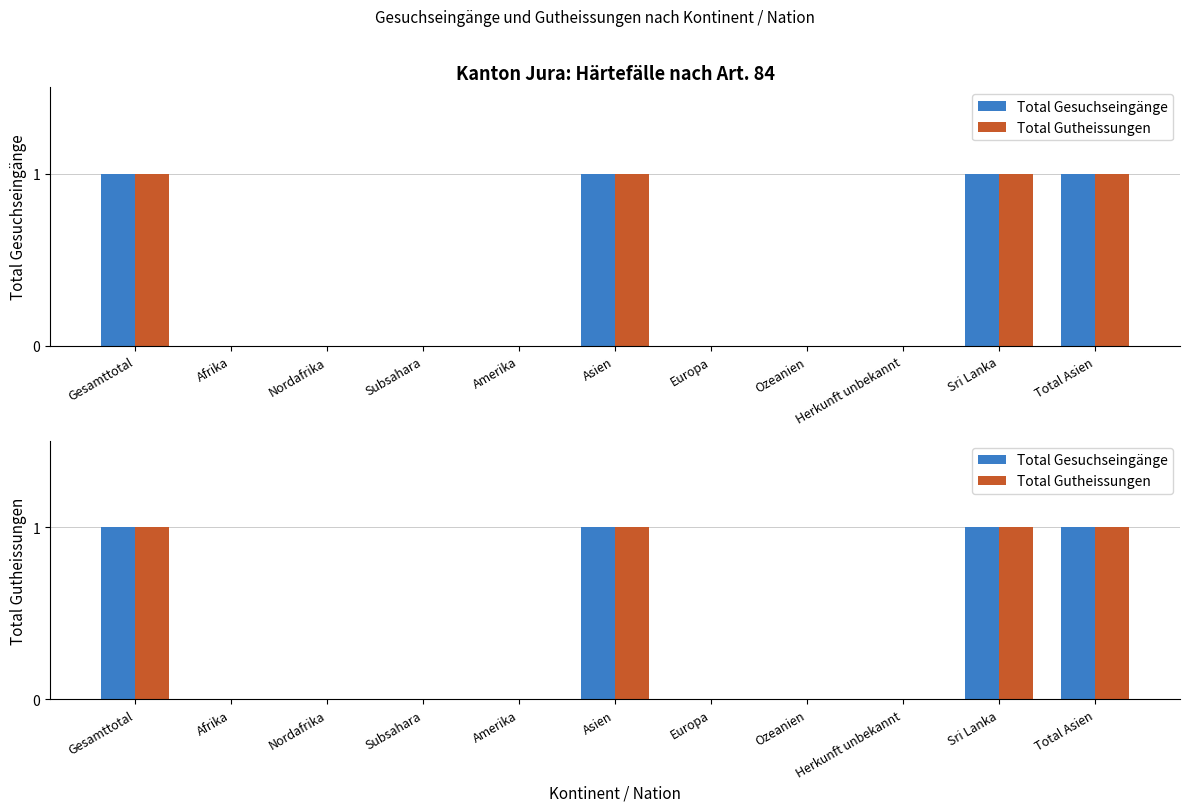

What is the difference between the maximum and minimum values in the Total Gesuchseingänge series?

1